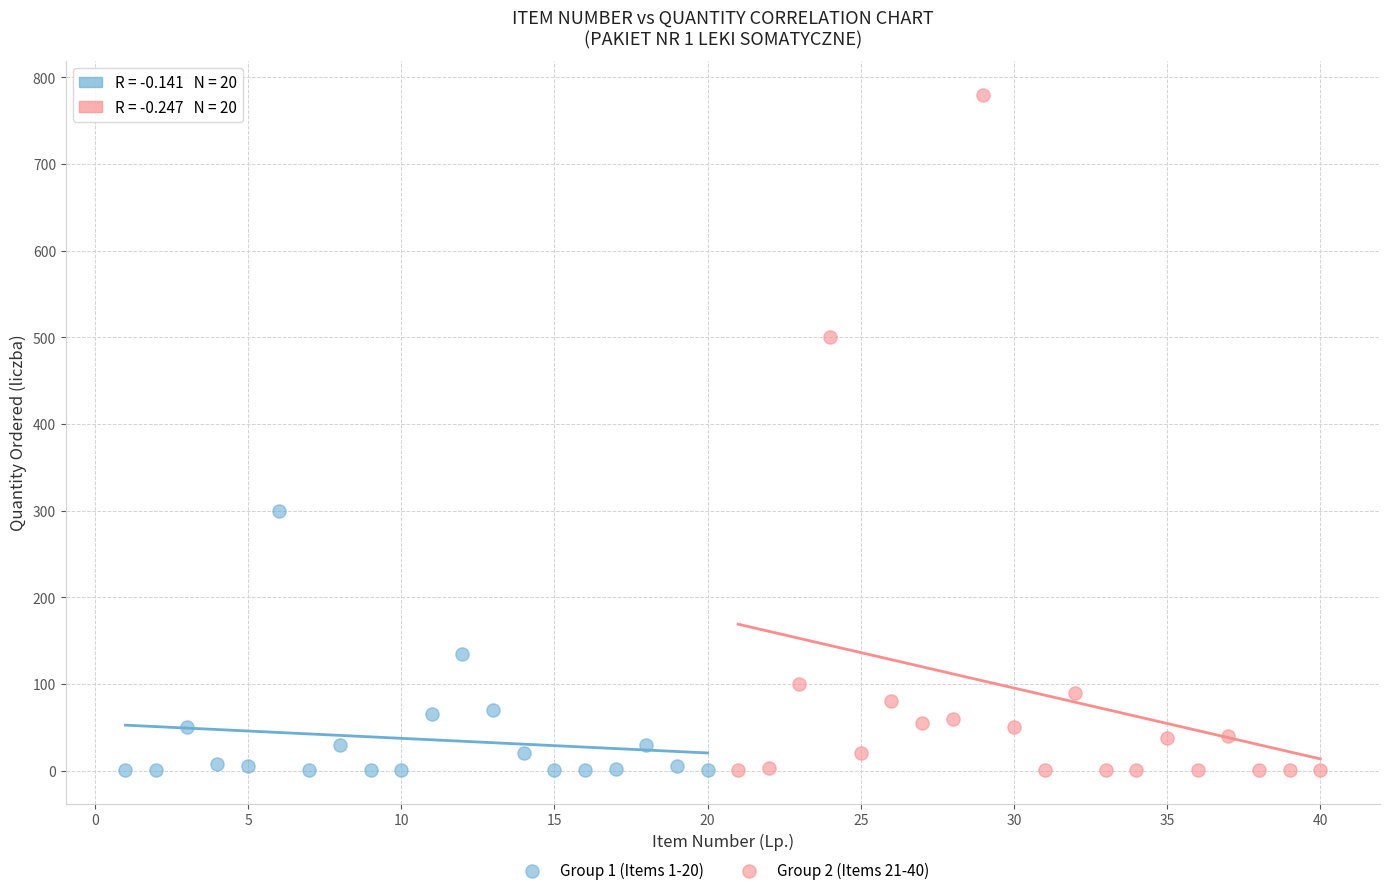

What are all the series names shown in the legend?

Group 1 (Items 1-20), Group 2 (Items 21-40)